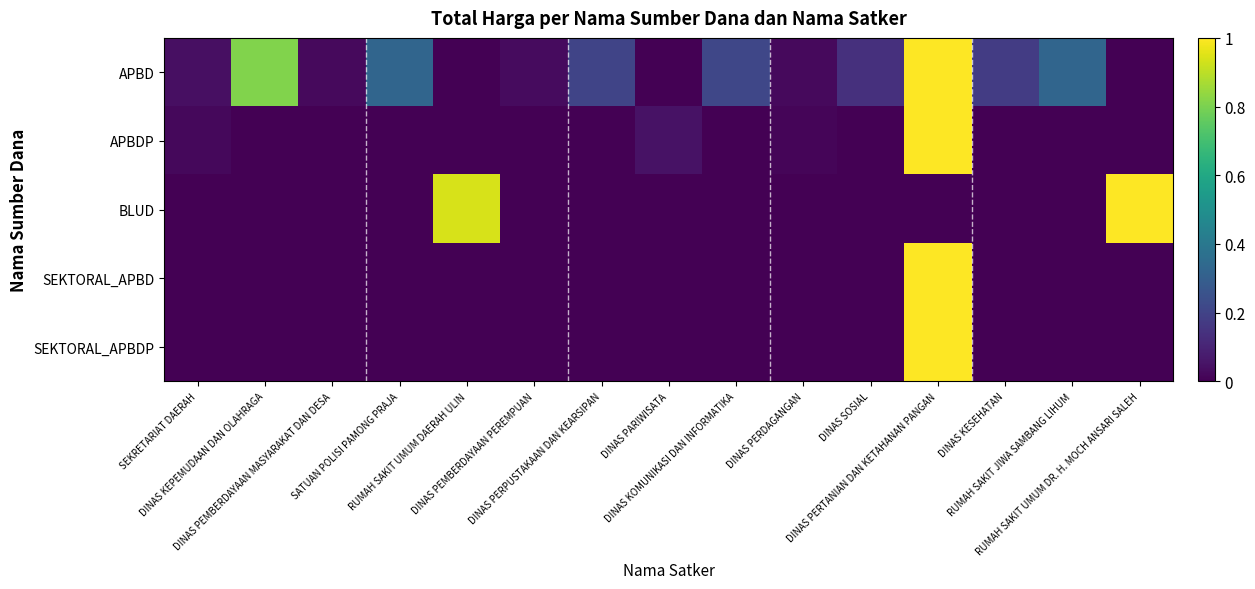

Reading left to right, extract all data points from this chart.

APBD: SEKRETARIAT DAERAH=0.0	DINAS KEPEMUDAAN DAN OLAHRAGA=0.8	DINAS PEMBERDAYAAN MASYARAKAT DAN DESA=0.0	SATUAN POLISI PAMONG PRAJA=0.3	RUMAH SAKIT UMUM DAERAH ULIN=0.0	DINAS PEMBERDAYAAN PEREMPUAN=0.0	DINAS PERPUSTAKAAN DAN KEARSIPAN=0.2	DINAS PARIWISATA=0.0	DINAS KOMUNIKASI DAN INFORMATIKA=0.2	DINAS PERDAGANGAN=0.0	DINAS SOSIAL=0.1	DINAS PERTANIAN DAN KETAHANAN PANGAN=1.0	DINAS KESEHATAN=0.2	RUMAH SAKIT JIWA SAMBANG LIHUM=0.3	RUMAH SAKIT UMUM DR. H. MOCH ANSARI SALEH=0.0
APBDP: SEKRETARIAT DAERAH=0.0	DINAS KEPEMUDAAN DAN OLAHRAGA=0.0	DINAS PEMBERDAYAAN MASYARAKAT DAN DESA=0.0	SATUAN POLISI PAMONG PRAJA=0.0	RUMAH SAKIT UMUM DAERAH ULIN=0.0	DINAS PEMBERDAYAAN PEREMPUAN=0.0	DINAS PERPUSTAKAAN DAN KEARSIPAN=0.0	DINAS PARIWISATA=0.0	DINAS KOMUNIKASI DAN INFORMATIKA=0.0	DINAS PERDAGANGAN=0.0	DINAS SOSIAL=0.0	DINAS PERTANIAN DAN KETAHANAN PANGAN=1.0	DINAS KESEHATAN=0.0	RUMAH SAKIT JIWA SAMBANG LIHUM=0.0	RUMAH SAKIT UMUM DR. H. MOCH ANSARI SALEH=0.0
BLUD: SEKRETARIAT DAERAH=0.0	DINAS KEPEMUDAAN DAN OLAHRAGA=0.0	DINAS PEMBERDAYAAN MASYARAKAT DAN DESA=0.0	SATUAN POLISI PAMONG PRAJA=0.0	RUMAH SAKIT UMUM DAERAH ULIN=0.9	DINAS PEMBERDAYAAN PEREMPUAN=0.0	DINAS PERPUSTAKAAN DAN KEARSIPAN=0.0	DINAS PARIWISATA=0.0	DINAS KOMUNIKASI DAN INFORMATIKA=0.0	DINAS PERDAGANGAN=0.0	DINAS SOSIAL=0.0	DINAS PERTANIAN DAN KETAHANAN PANGAN=0.0	DINAS KESEHATAN=0.0	RUMAH SAKIT JIWA SAMBANG LIHUM=0.0	RUMAH SAKIT UMUM DR. H. MOCH ANSARI SALEH=1.0
SEKTORAL_APBD: SEKRETARIAT DAERAH=0.0	DINAS KEPEMUDAAN DAN OLAHRAGA=0.0	DINAS PEMBERDAYAAN MASYARAKAT DAN DESA=0.0	SATUAN POLISI PAMONG PRAJA=0.0	RUMAH SAKIT UMUM DAERAH ULIN=0.0	DINAS PEMBERDAYAAN PEREMPUAN=0.0	DINAS PERPUSTAKAAN DAN KEARSIPAN=0.0	DINAS PARIWISATA=0.0	DINAS KOMUNIKASI DAN INFORMATIKA=0.0	DINAS PERDAGANGAN=0.0	DINAS SOSIAL=0.0	DINAS PERTANIAN DAN KETAHANAN PANGAN=1.0	DINAS KESEHATAN=0.0	RUMAH SAKIT JIWA SAMBANG LIHUM=0.0	RUMAH SAKIT UMUM DR. H. MOCH ANSARI SALEH=0.0
SEKTORAL_APBDP: SEKRETARIAT DAERAH=0.0	DINAS KEPEMUDAAN DAN OLAHRAGA=0.0	DINAS PEMBERDAYAAN MASYARAKAT DAN DESA=0.0	SATUAN POLISI PAMONG PRAJA=0.0	RUMAH SAKIT UMUM DAERAH ULIN=0.0	DINAS PEMBERDAYAAN PEREMPUAN=0.0	DINAS PERPUSTAKAAN DAN KEARSIPAN=0.0	DINAS PARIWISATA=0.0	DINAS KOMUNIKASI DAN INFORMATIKA=0.0	DINAS PERDAGANGAN=0.0	DINAS SOSIAL=0.0	DINAS PERTANIAN DAN KETAHANAN PANGAN=1.0	DINAS KESEHATAN=0.0	RUMAH SAKIT JIWA SAMBANG LIHUM=0.0	RUMAH SAKIT UMUM DR. H. MOCH ANSARI SALEH=0.0